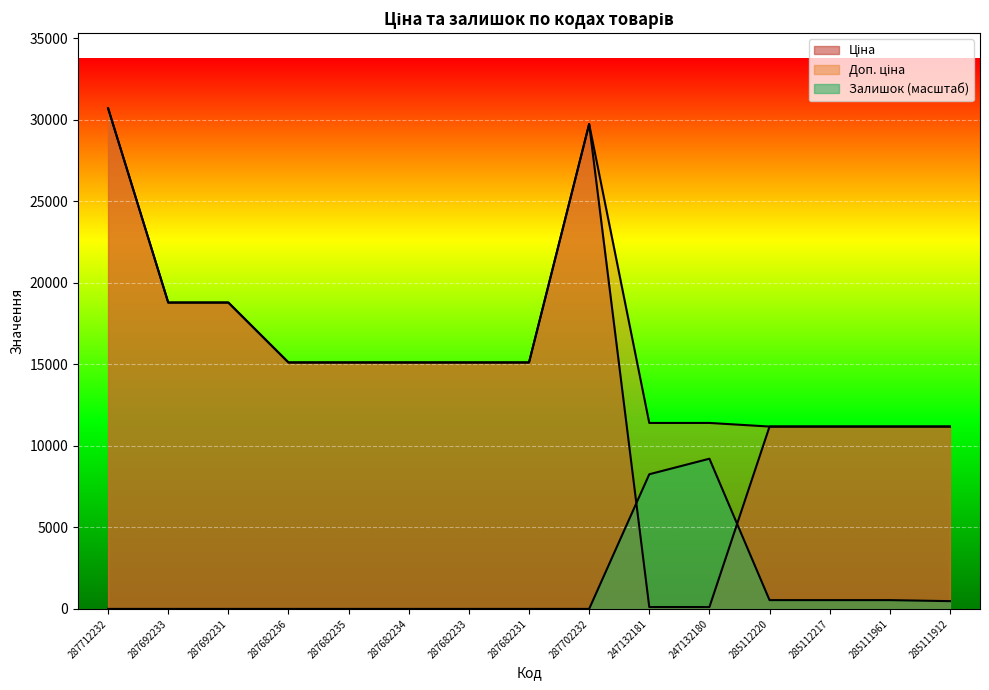

The value of Залишок at 285111912 is 476.6. True or false?

True